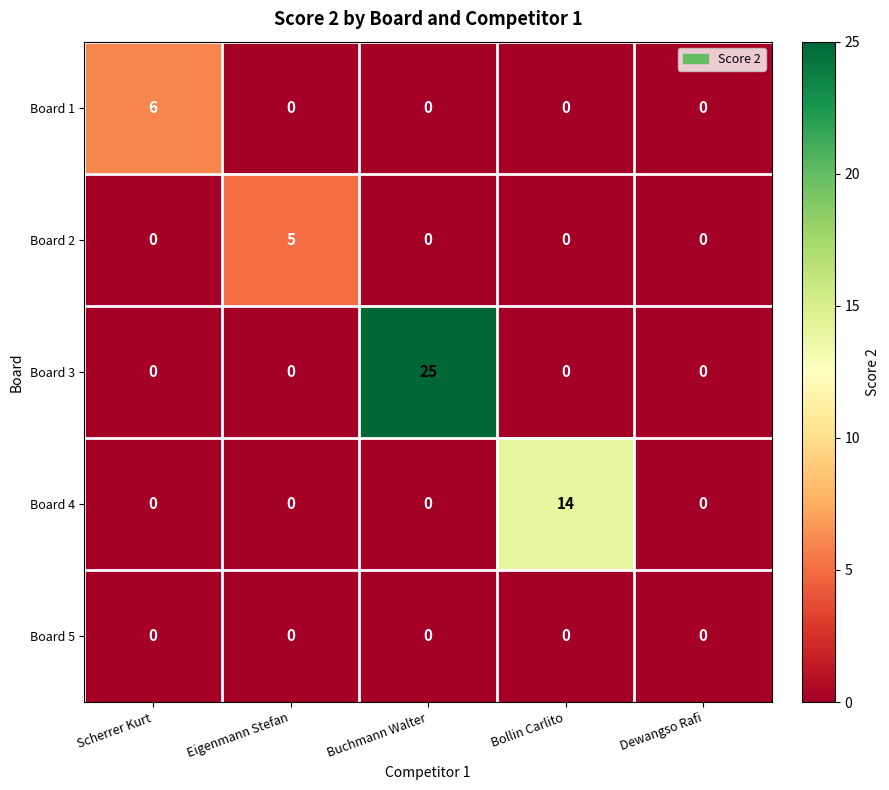

Rank the series by their maximum value, from highest to lowest.

Board 3, Board 4, Board 1, Board 2, Board 5